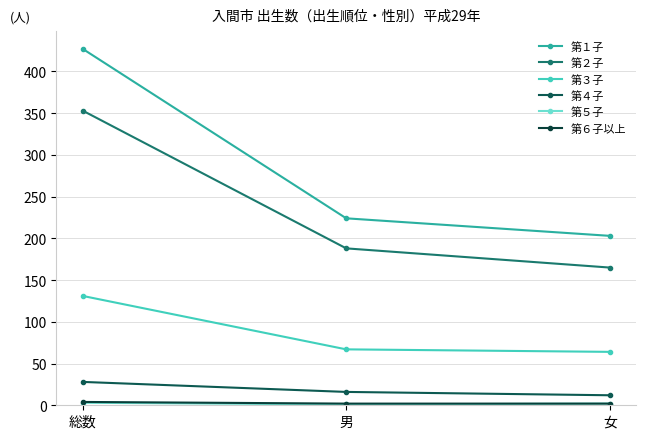

How many values in the 第３子 series are below 67?

1